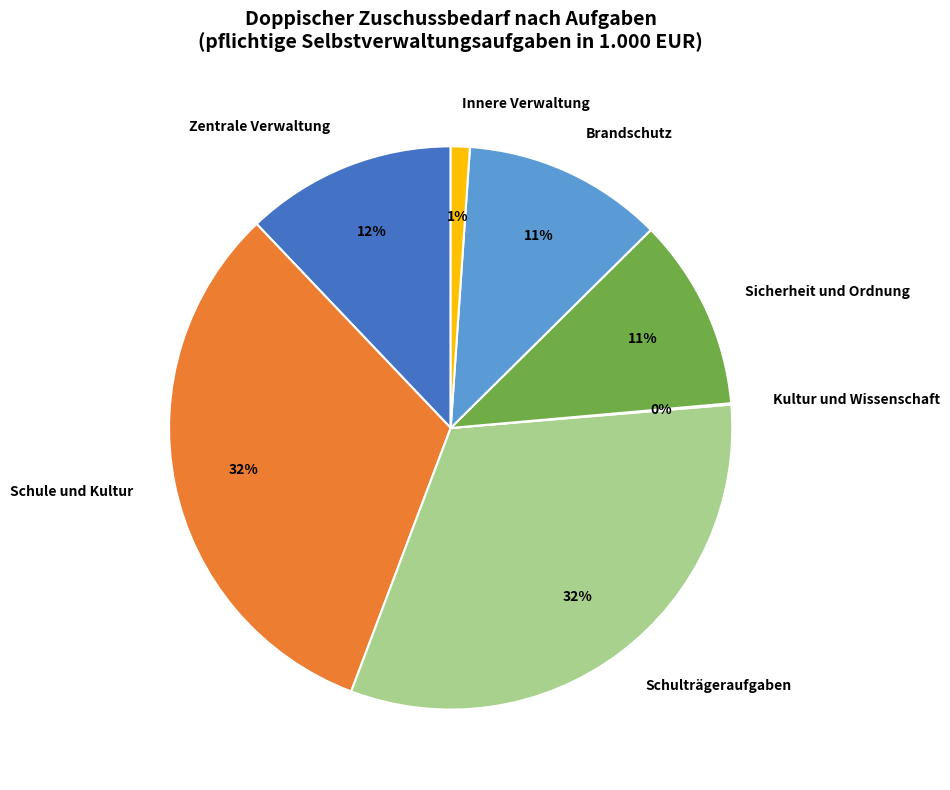

To the nearest percent, what is the difference between the Sicherheit und Ordnung and Innere Verwaltung slice percentages?

10%